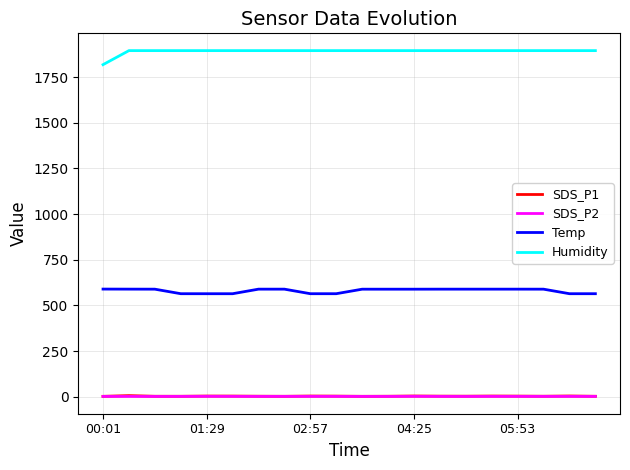

How many lines are shown in the chart?

4